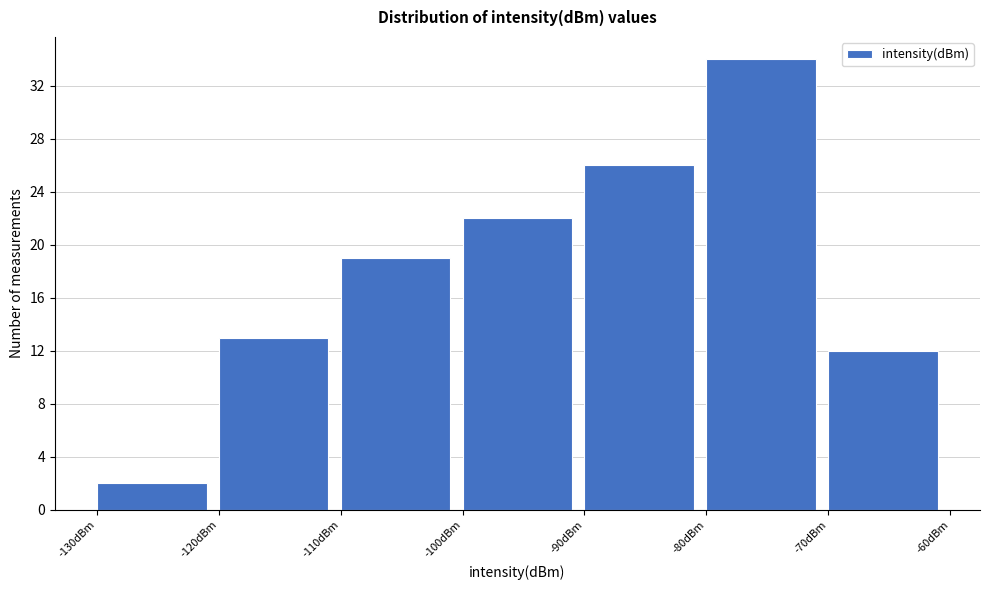

How tall is the bar that spans -110 to -100 on the x-axis? The values are not printed on the chart, so give them approximately, as read against the axis.

19